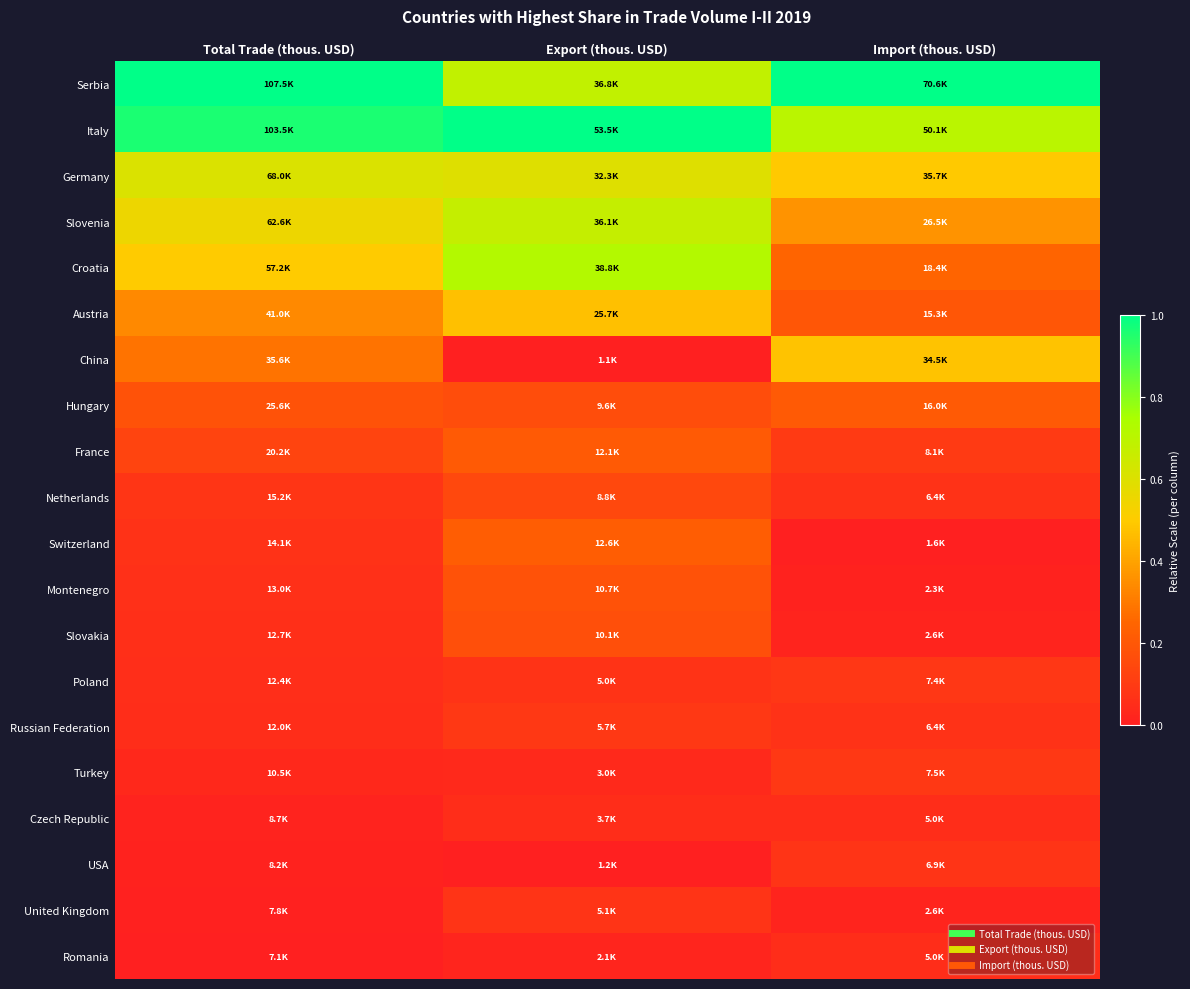

At how many categories does at least one series exceed 0?

3